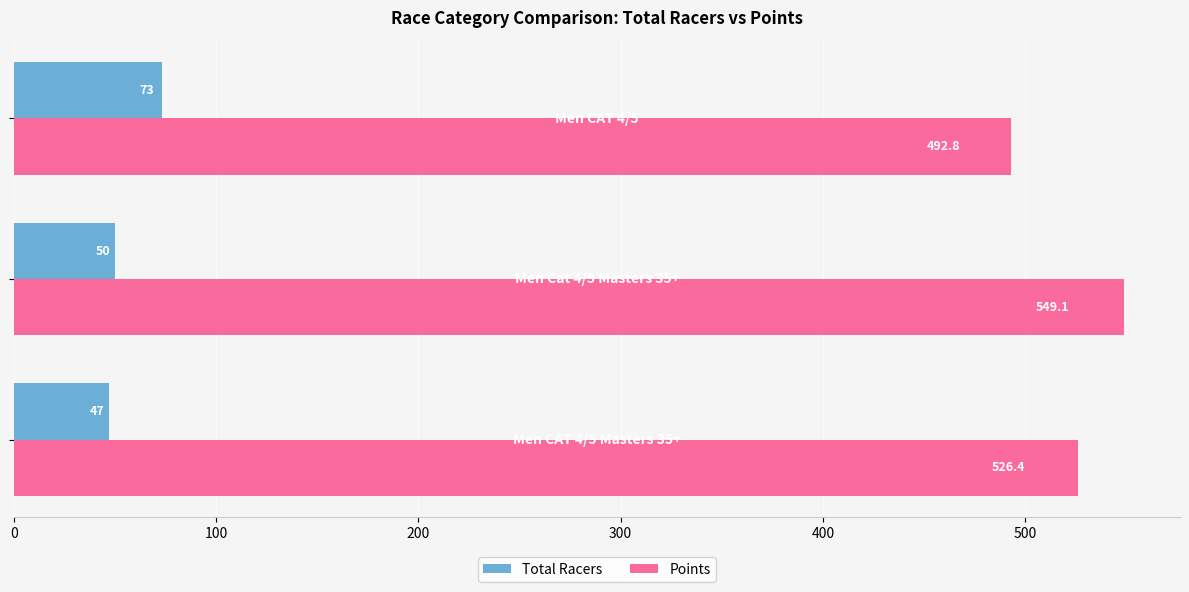

Count the Total Racers values in the range 47 to 73.

3